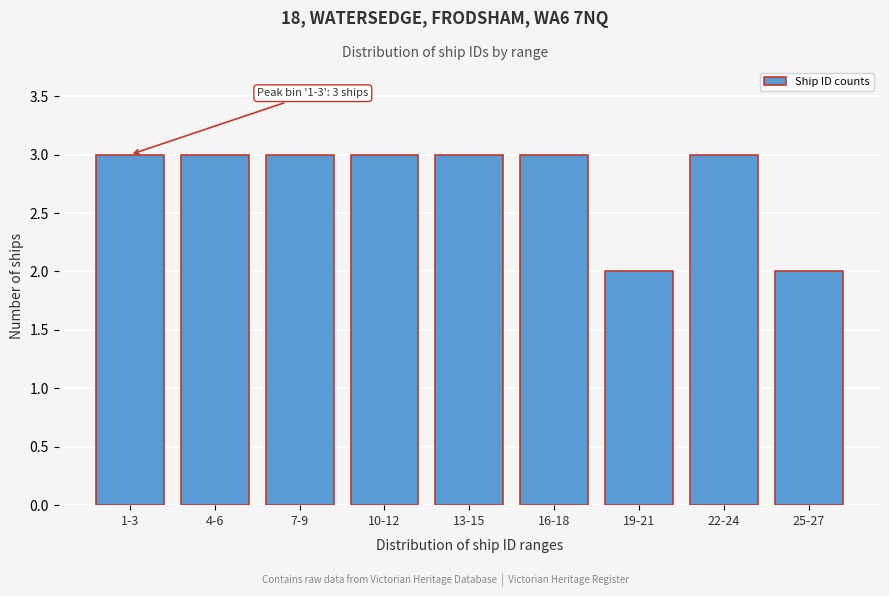

Reading left to right, transcribe all the data shown in this chart.

3	3	3	3	3	3	2	3	2